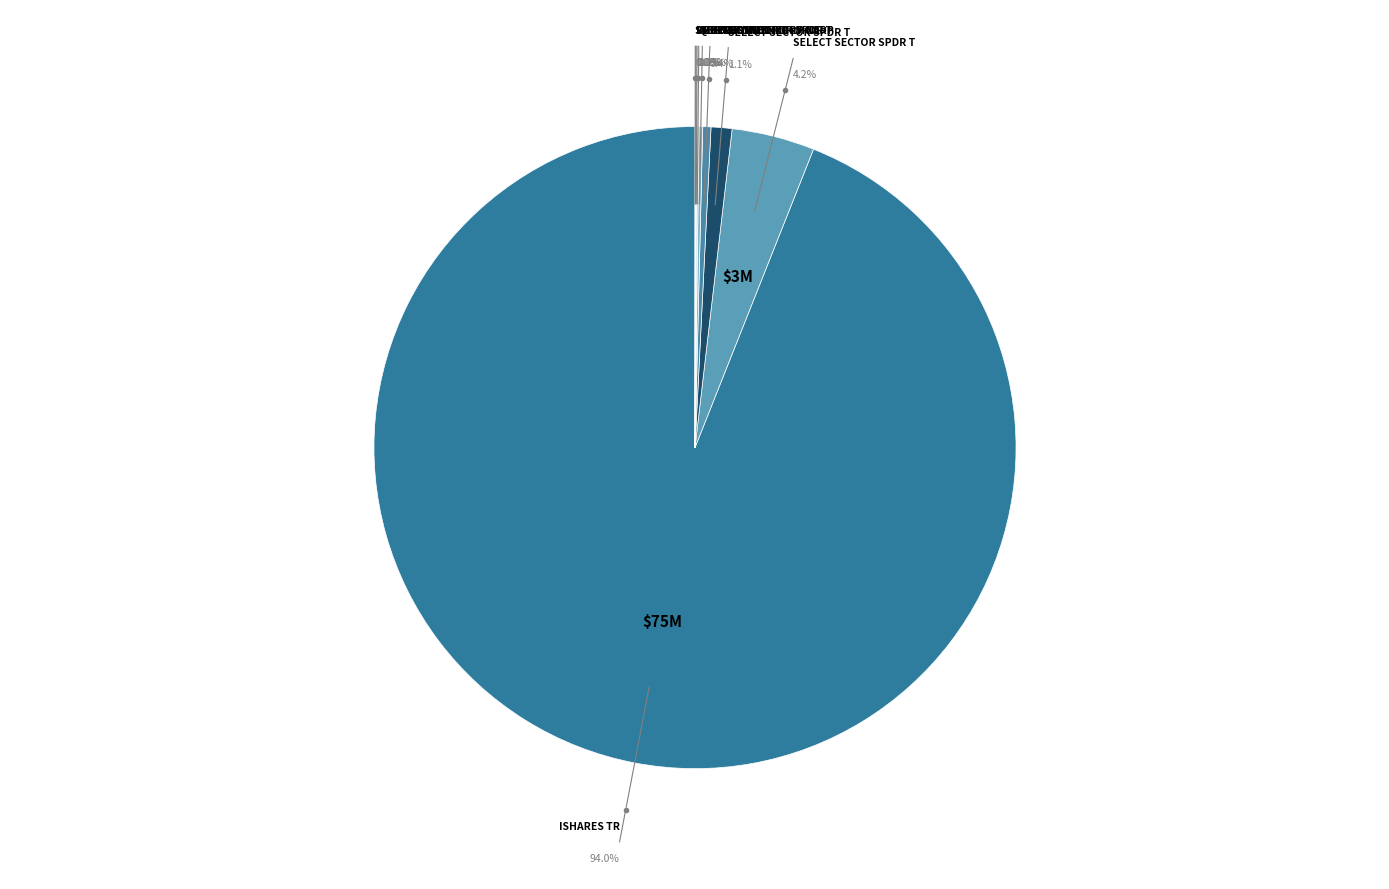

Which category has the smallest portion of the pie?

SM ENERGY CO